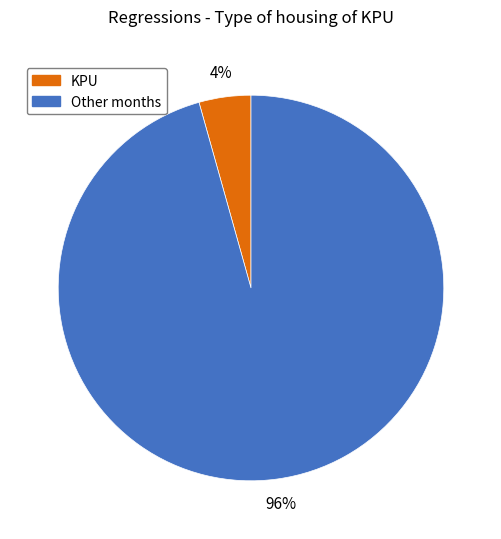

Combined, do Other months and KPU account for over 50%?

Yes